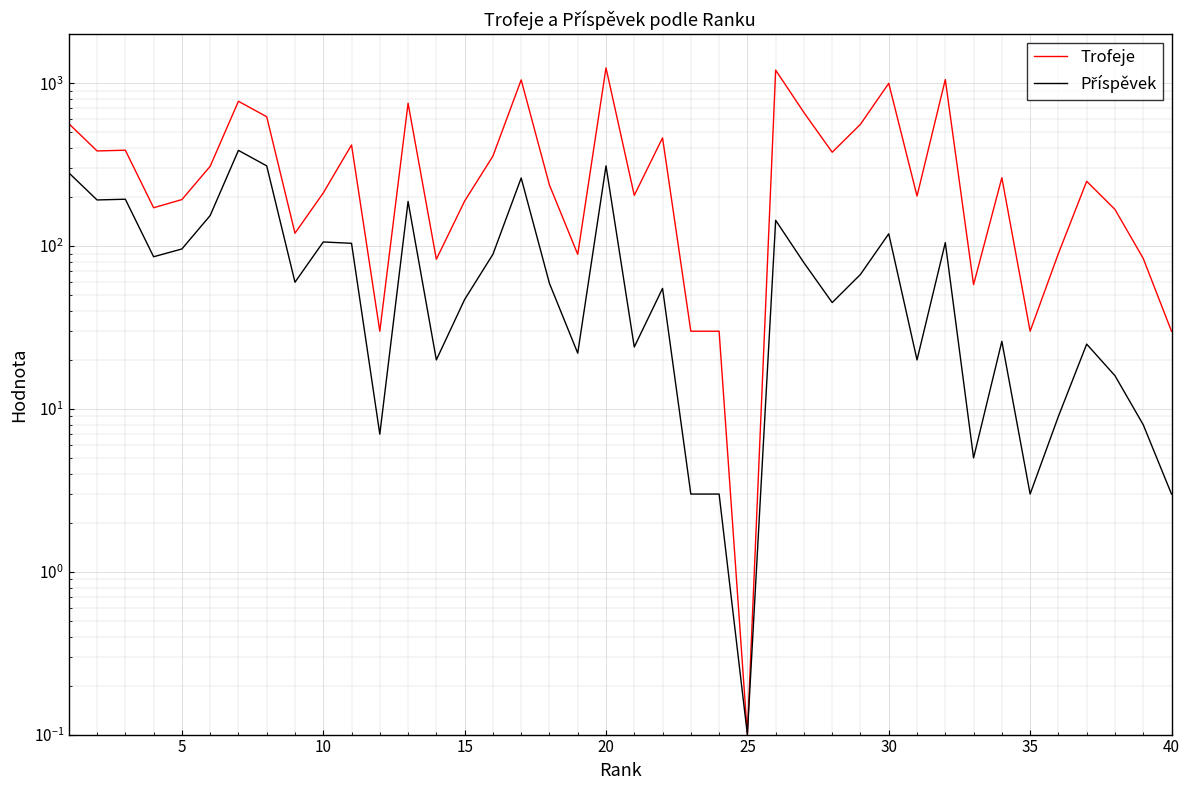

Reading left to right, list all the values displayed in this chart.

Trofeje: 565.0	384.0	388.0	172.0	193.0	309.0	775.0	623.0	120.0	212.0	418.0	30.0	754.0	83.0	189.0	357.0	1049.0	237.0	89.0	1244.0	205.0	462.0	30.0	30.0	0.1	1204.0	661.0	377.0	560.0	999.0	203.0	1054.0	58.0	263.0	30.0	90.0	250.0	168.0	84.0	30.0
Příspěvek: 282.0	192.0	194.0	86.0	96.0	154.0	387.0	311.0	60.0	106.0	104.0	7.0	188.0	20.0	47.0	89.0	262.0	59.0	22.0	311.0	24.0	55.0	3.0	3.0	0.1	144.0	79.0	45.0	67.0	119.0	20.0	105.0	5.0	26.0	3.0	9.0	25.0	16.0	8.0	3.0